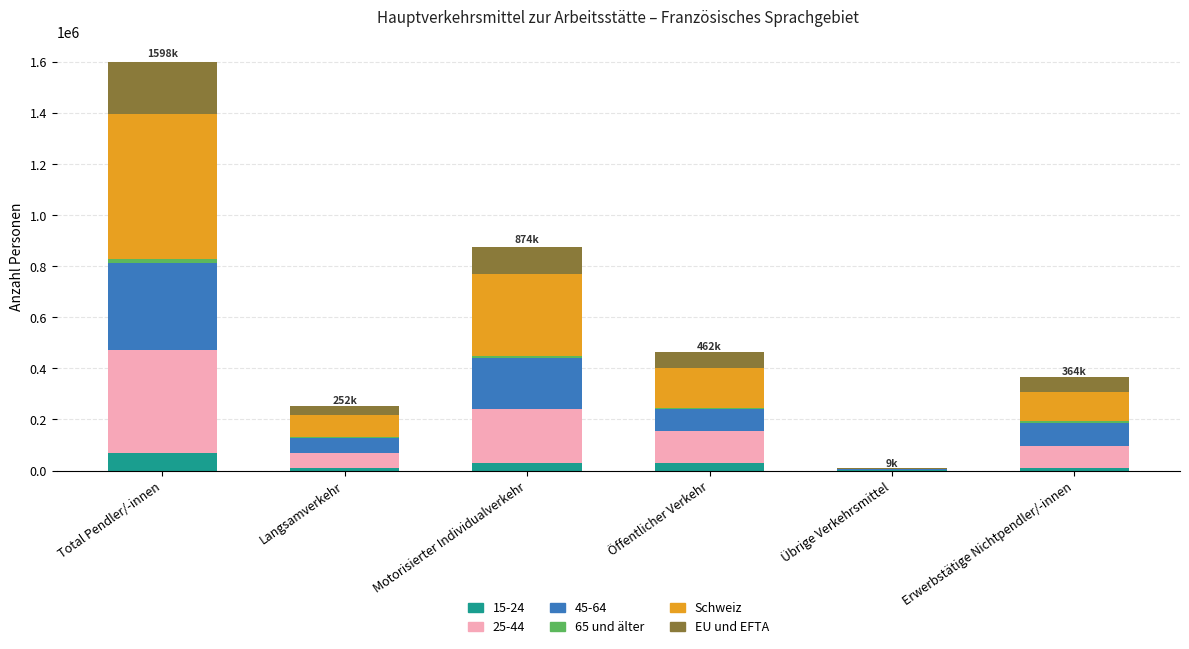

What is the maximum value for 15-24?

69792.4